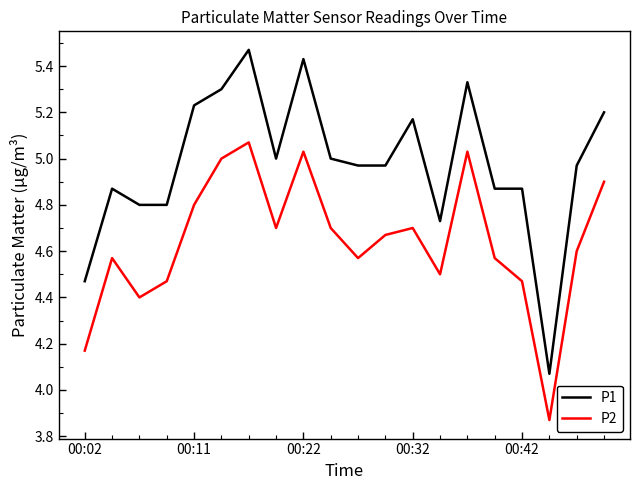

True or false: P2 and P1 cross at least once.

False